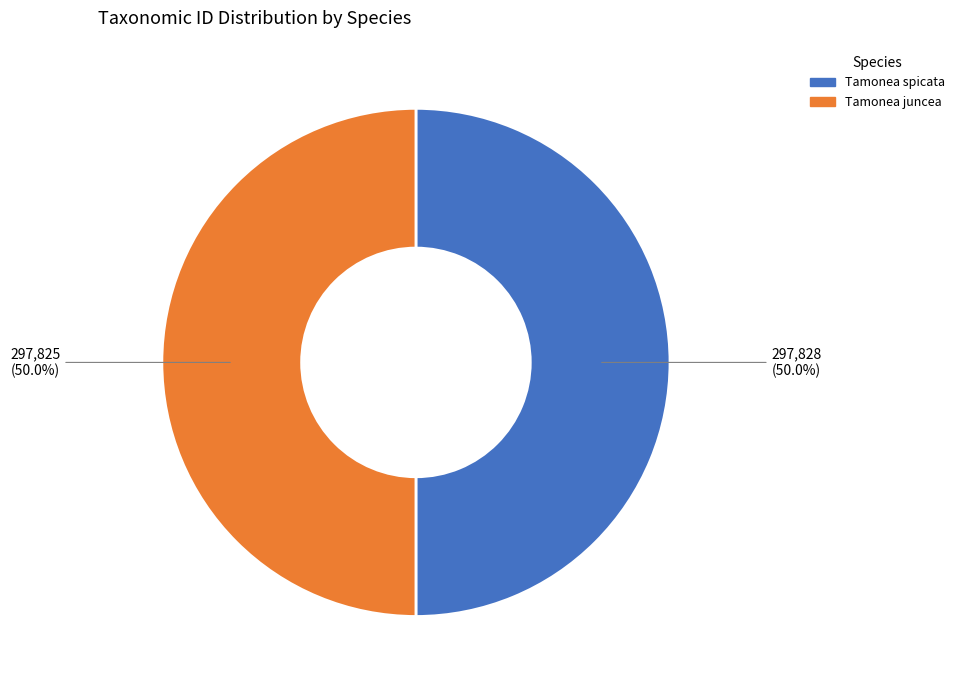

Approximately how many times larger is the value at Tamonea spicata compared to Tamonea juncea?

1.0